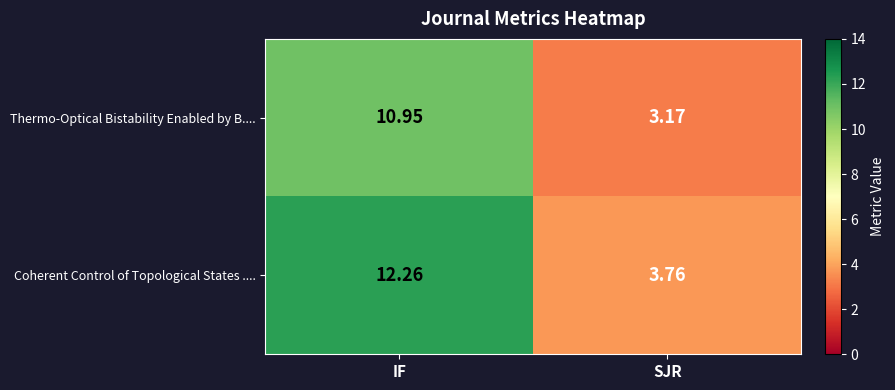

Which category has the lowest value across all series?

SJR